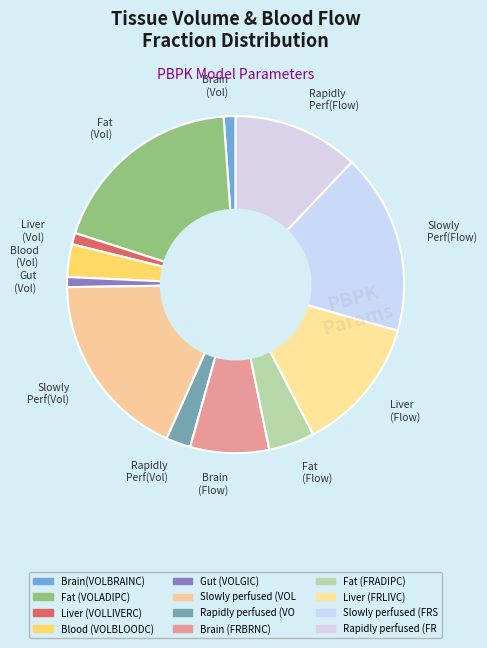

Is there any slice that represents more than half of the pie?

No